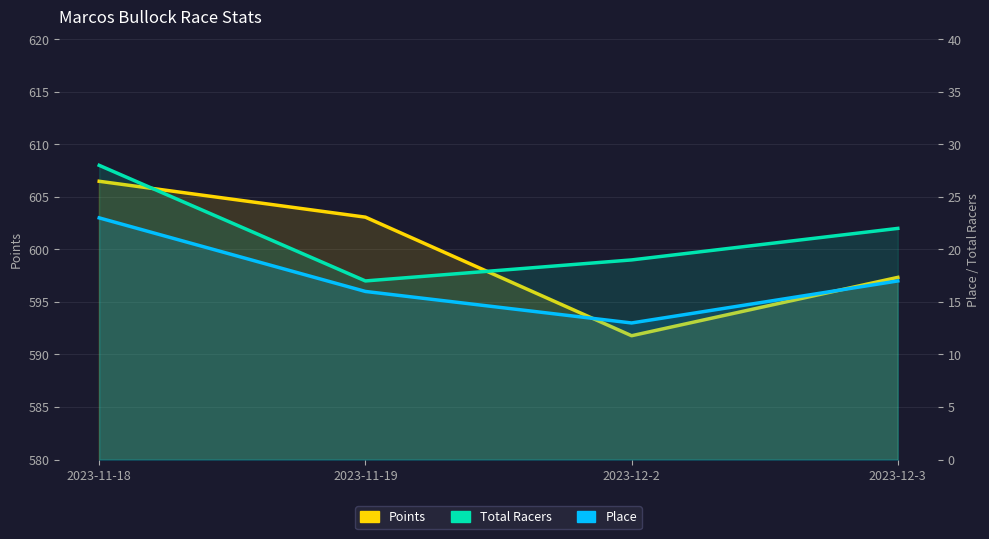

The Total Racers series shows 17.0 at 2023-11-19. True or false?

True